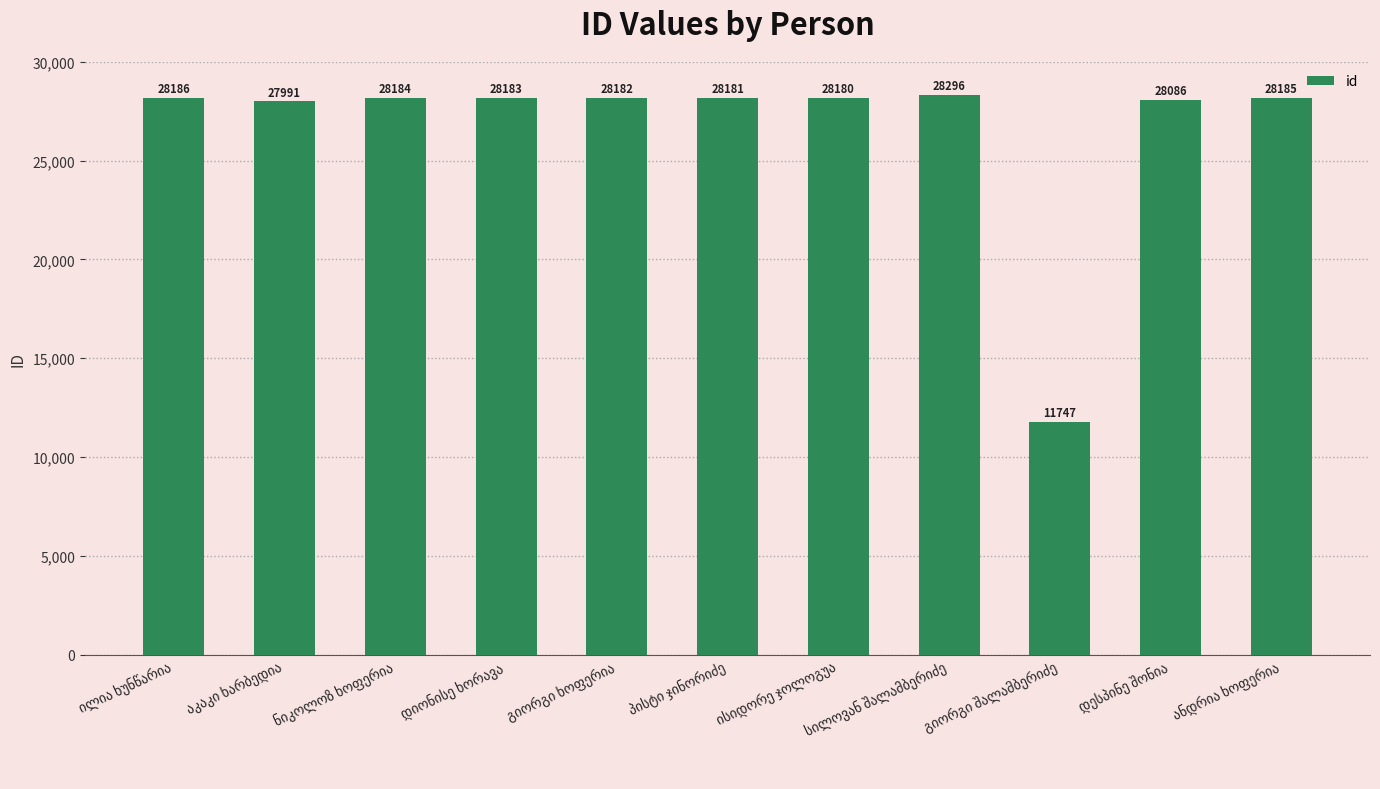

How many bars are there in total?

11